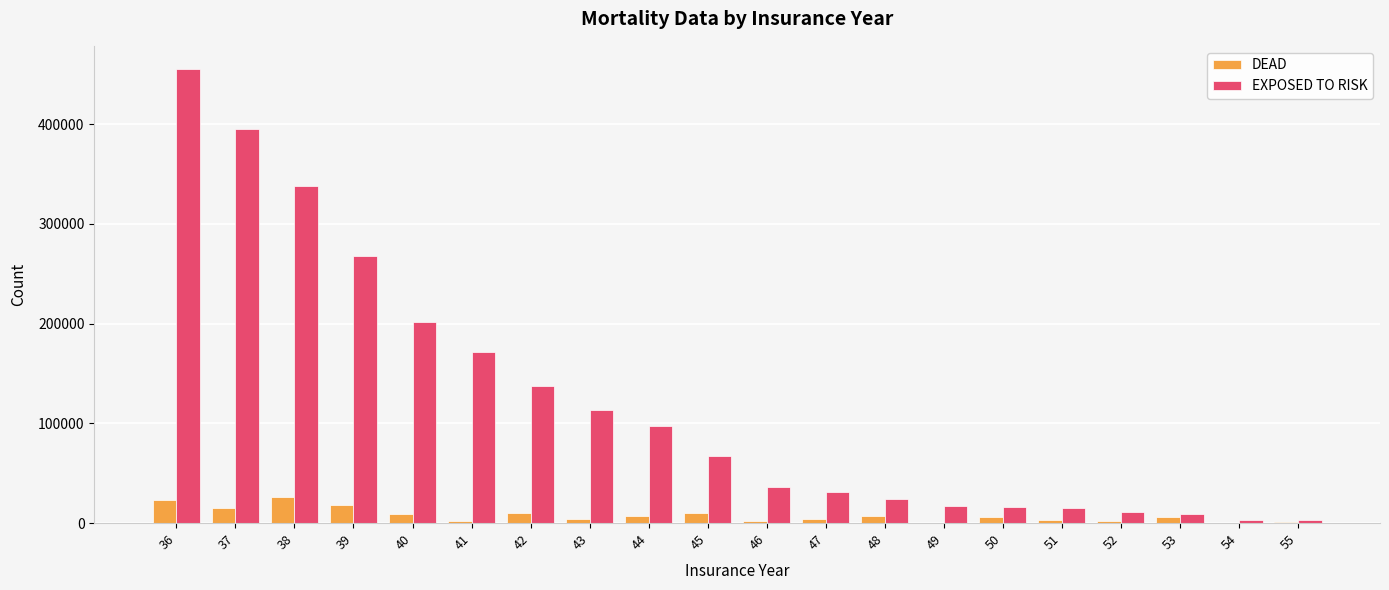

What is the difference between the EXPOSED TO RISK values at 55 and 40?

198500